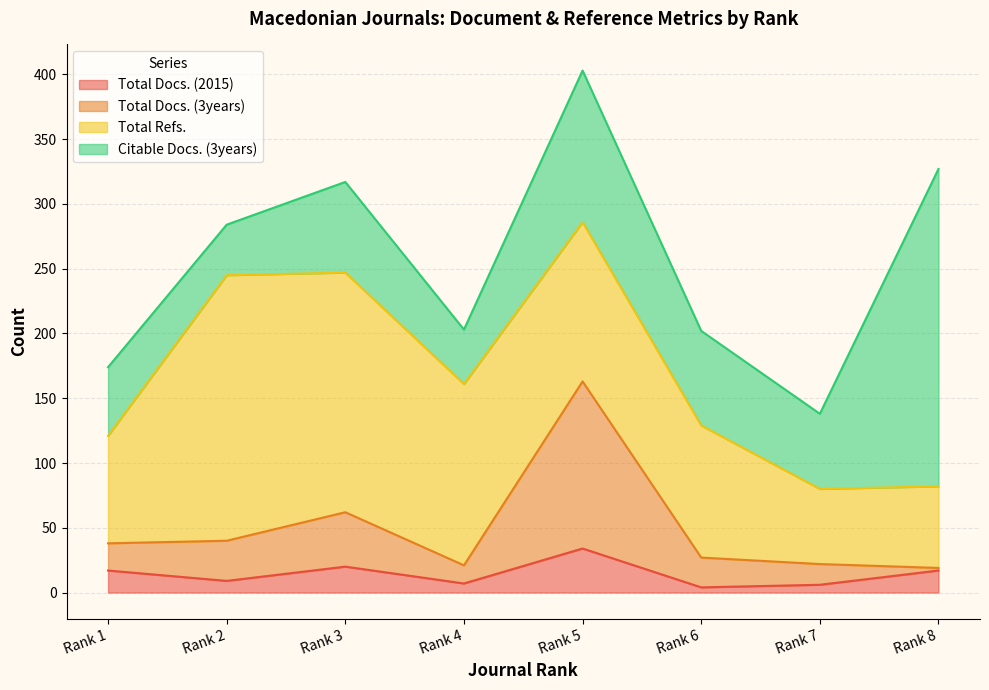

How many data points in Total Docs. (3years) are less than 38?

4